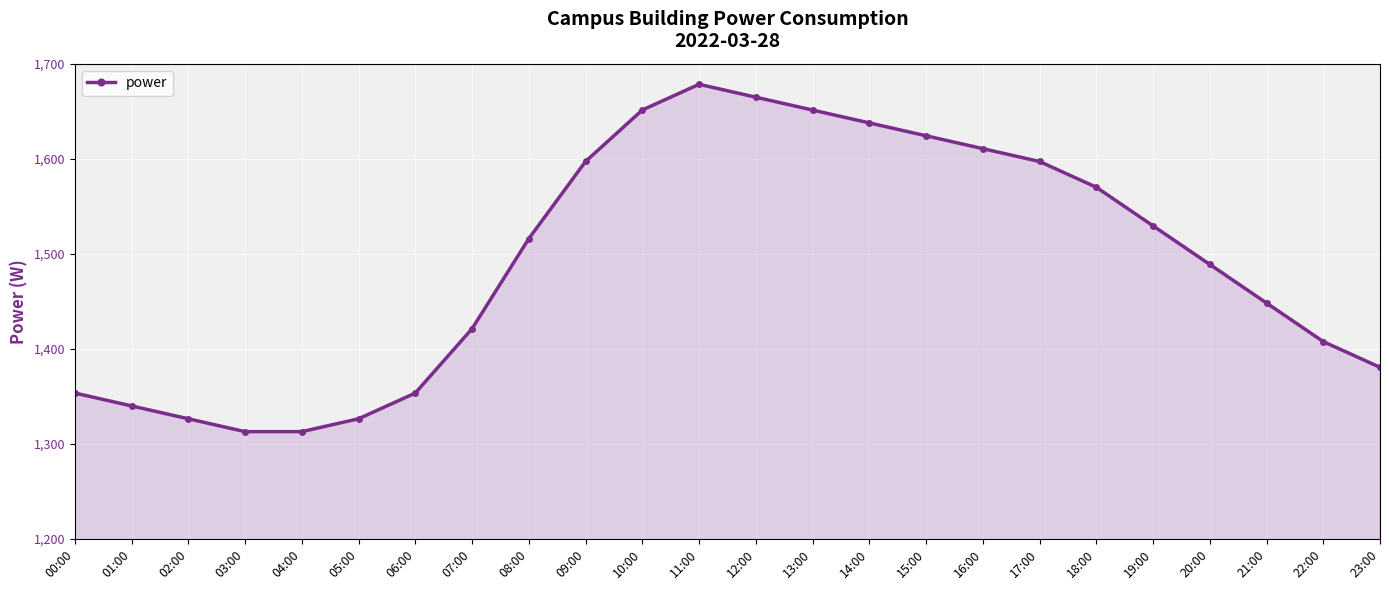

What is the sum of all values?

35798.8